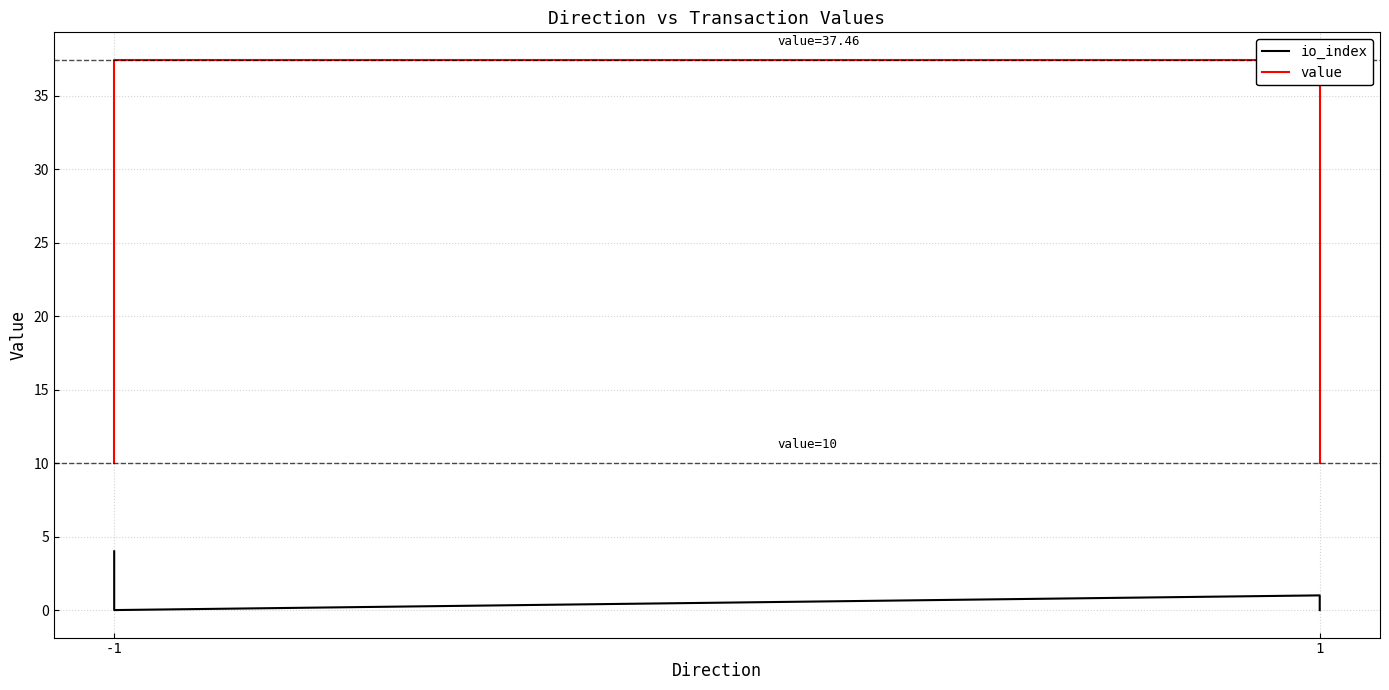

At which label does value reach its peak?

1